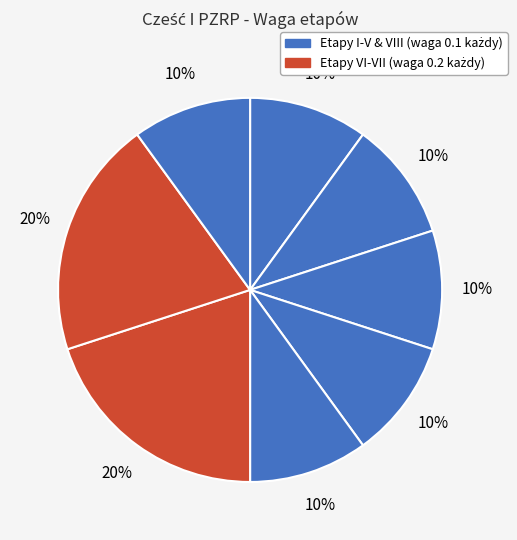

To the nearest percent, what is the difference between the largest and smallest slice percentages?

10%